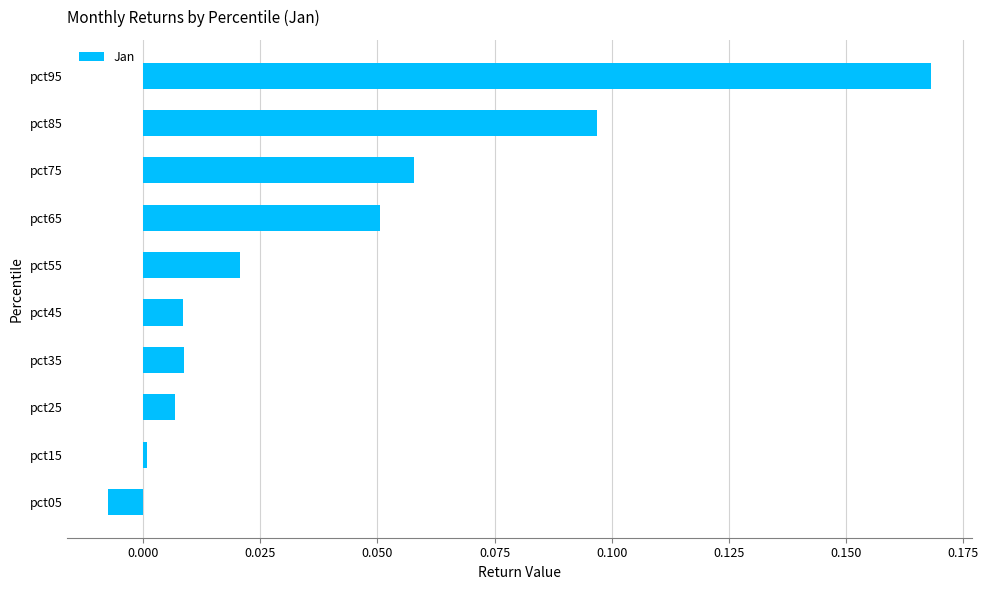

What is the change in value from pct45 to pct85?

+0.1